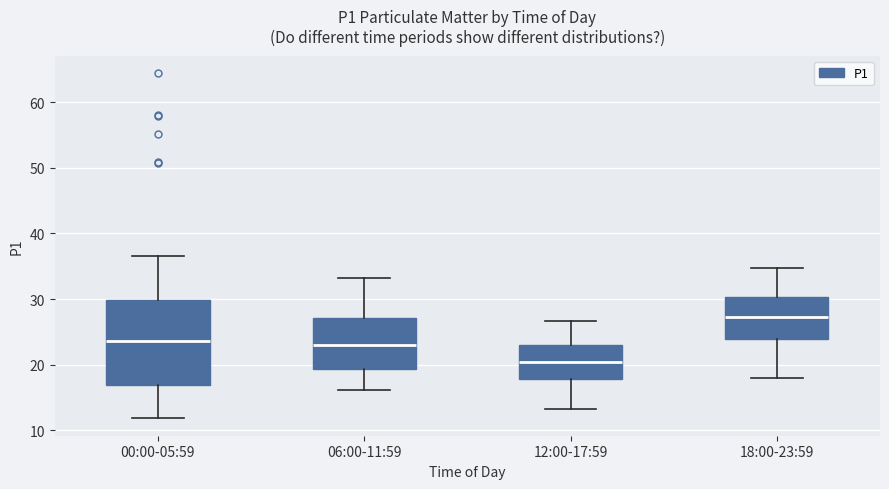

Comparing the boxes themselves (not the whiskers), which one is the tallest?

00:00-05:59